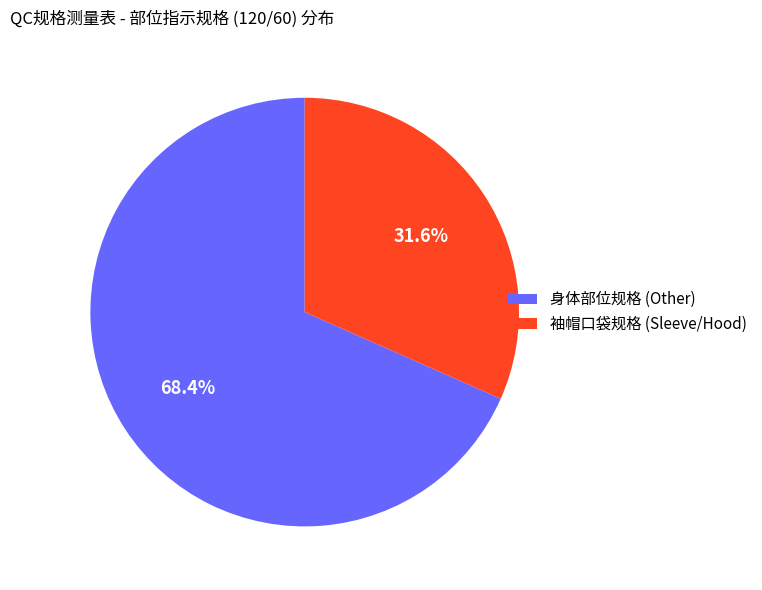

Is there a majority slice in this chart?

Yes